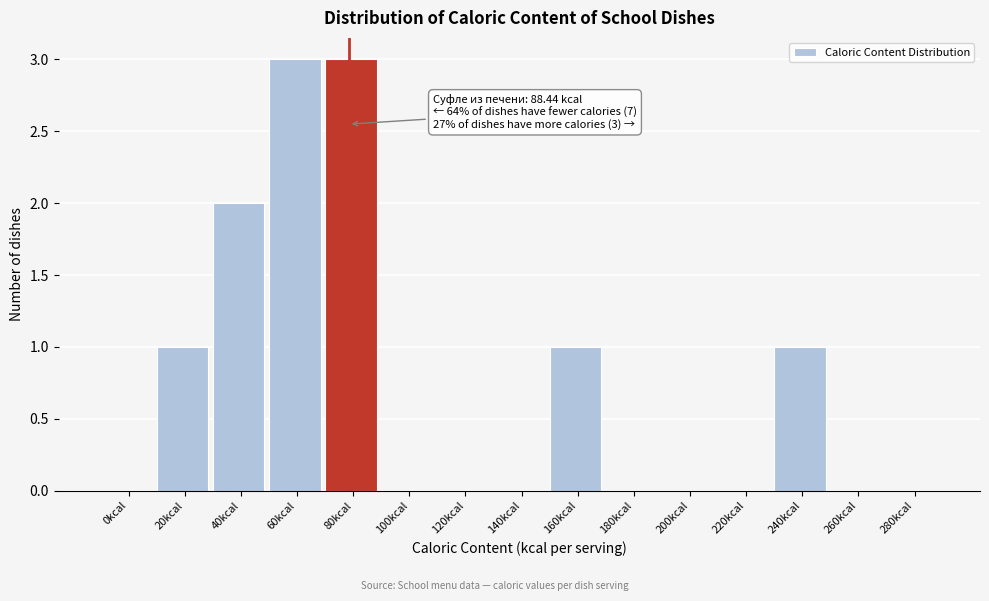

Reading right to left, transcribe all the data shown in this chart.

280kcal=0	260kcal=0	240kcal=1	220kcal=0	200kcal=0	180kcal=0	160kcal=1	140kcal=0	120kcal=0	100kcal=0	80kcal=3	60kcal=3	40kcal=2	20kcal=1	0kcal=0